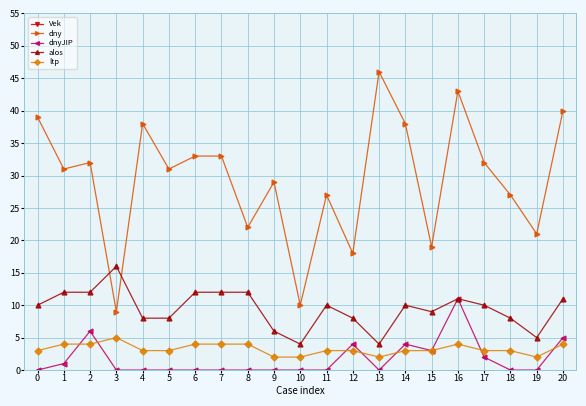

Is this an area chart (filled region under the line)?

No